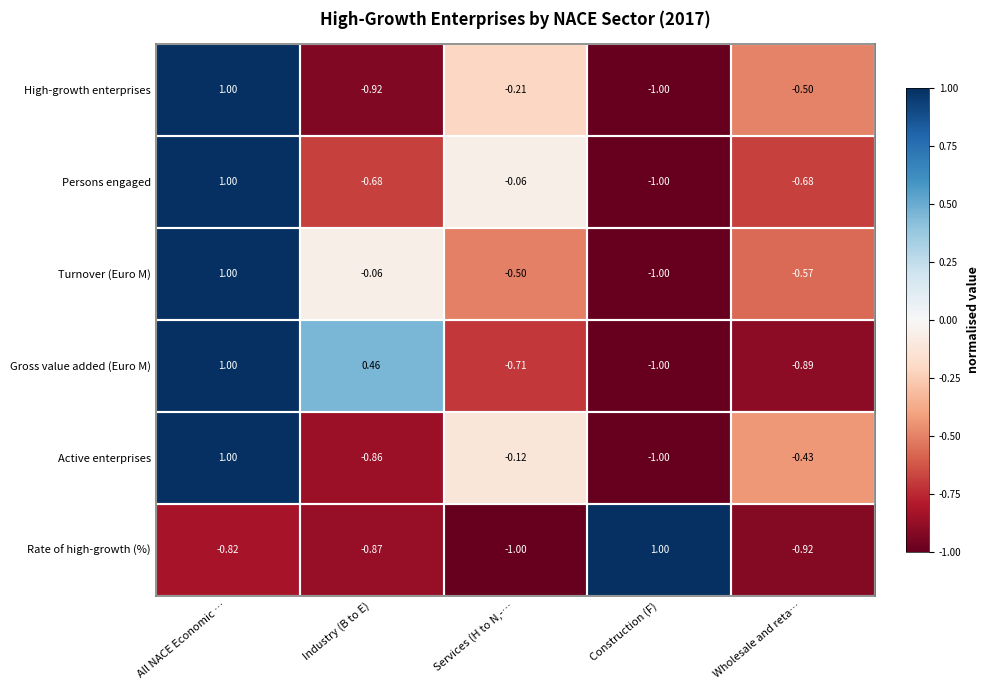

Where is Persons engaged nearest to the value 0?

Services (H to N,-…